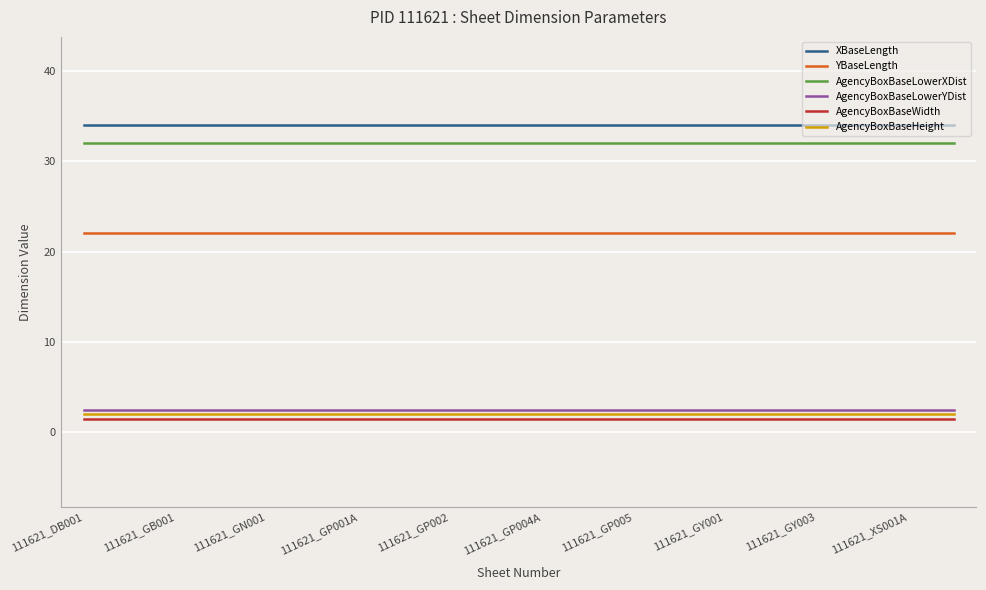

What is the highest value of the AgencyBoxBaseWidth series?

1.5